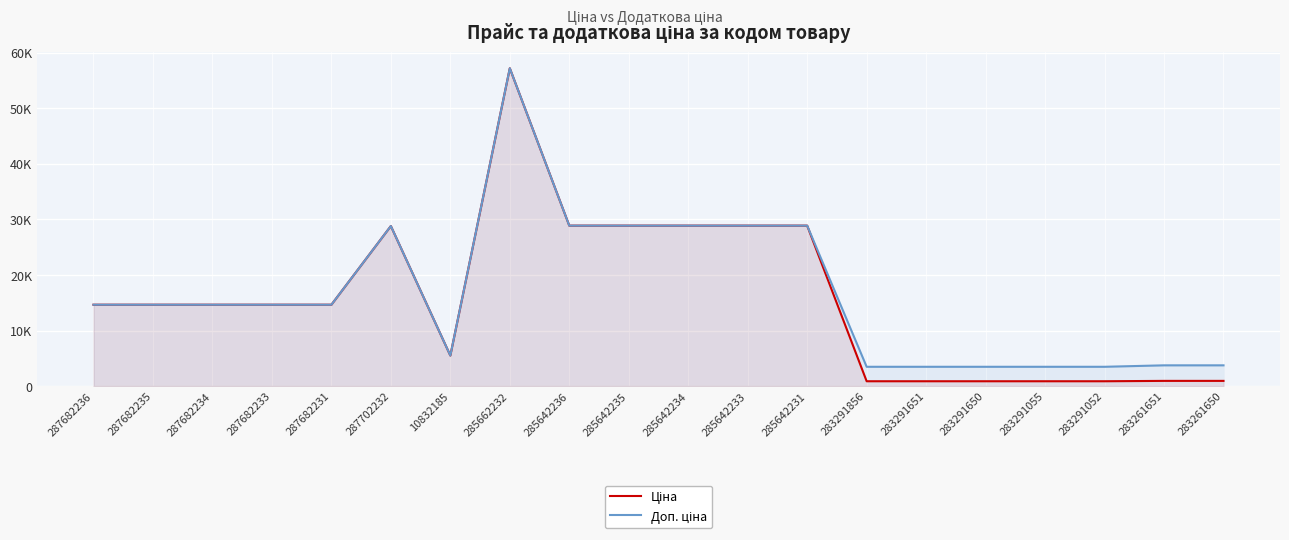

Rank the series at 283261650 from highest to lowest value.

Доп. ціна, Ціна